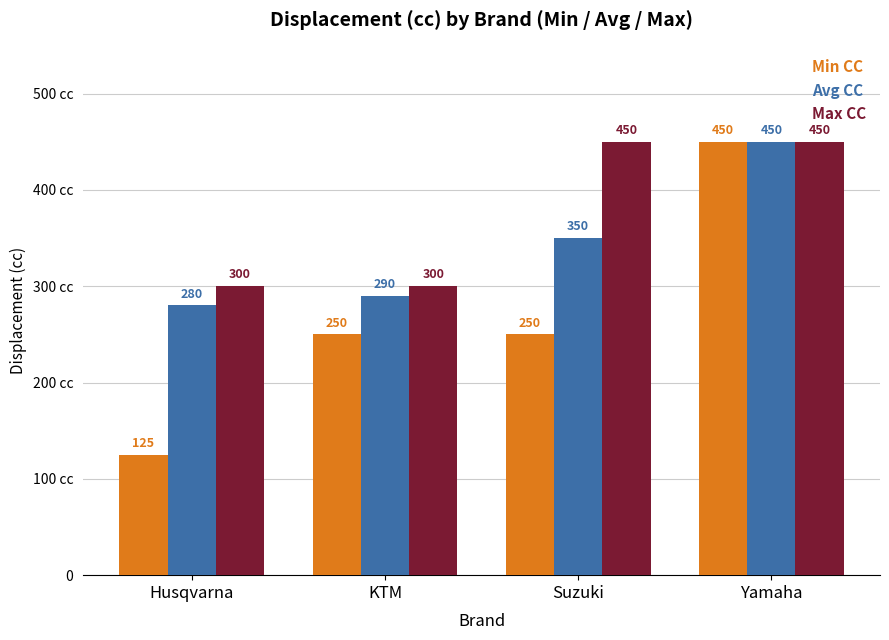

Are the bars grouped side by side (vs. stacked)?

Yes